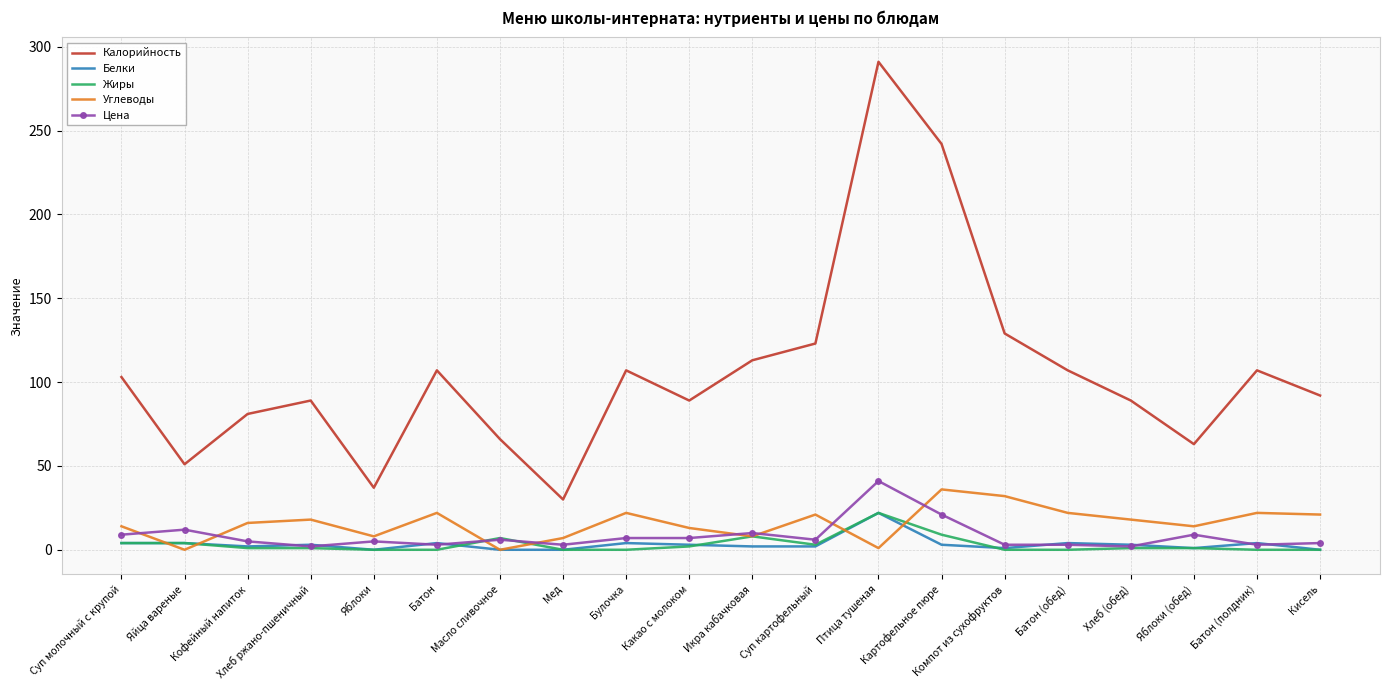

What is the sum of all Белки values?

66